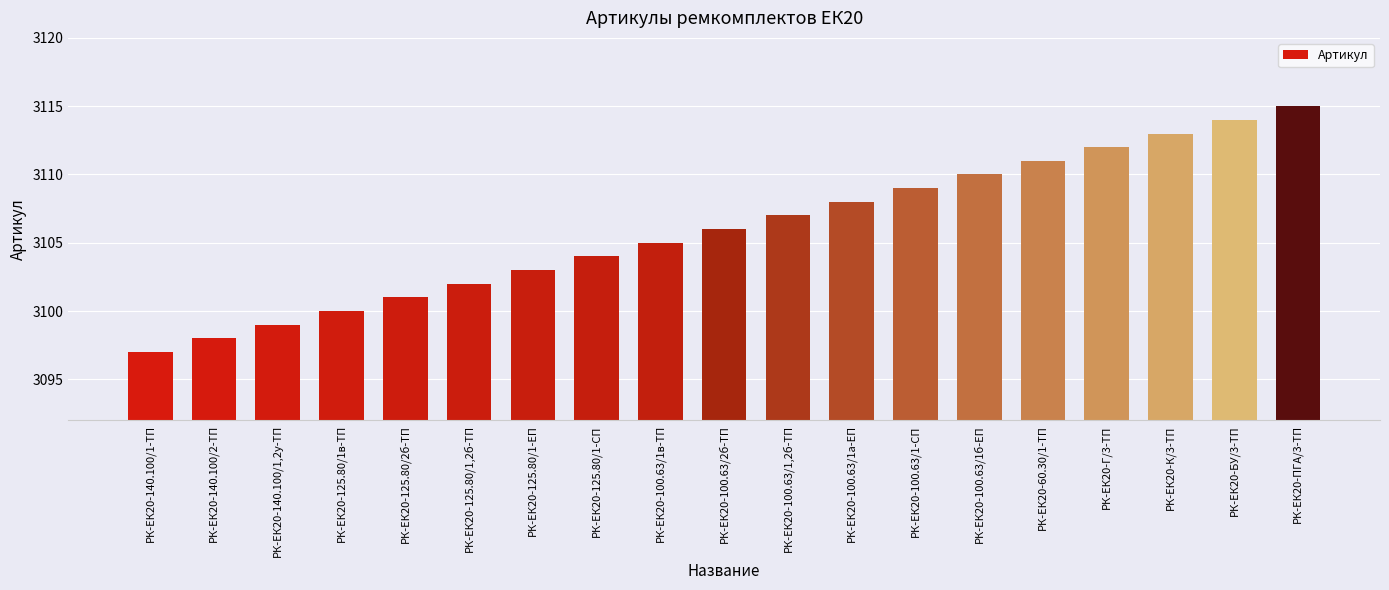

The value at РК-ЕК20-100.63/1-СП is 3109. True or false?

True